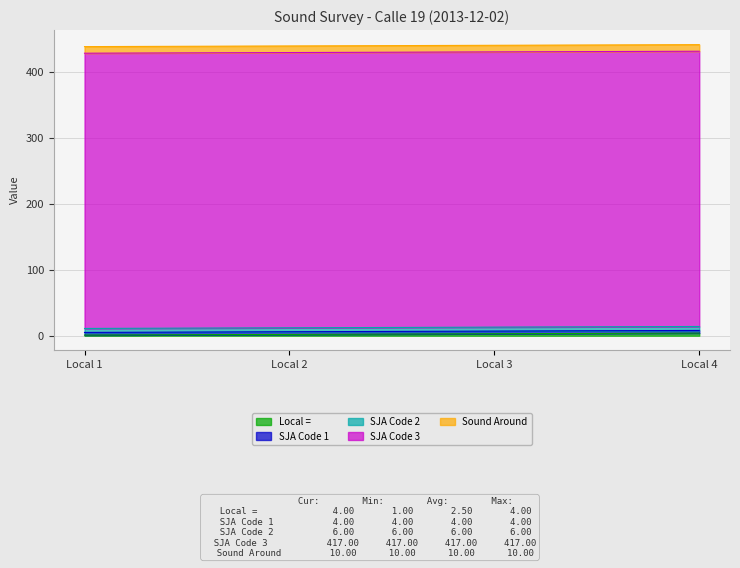

Rank the categories by Local = value from highest to lowest.

Local 4, Local 3, Local 2, Local 1